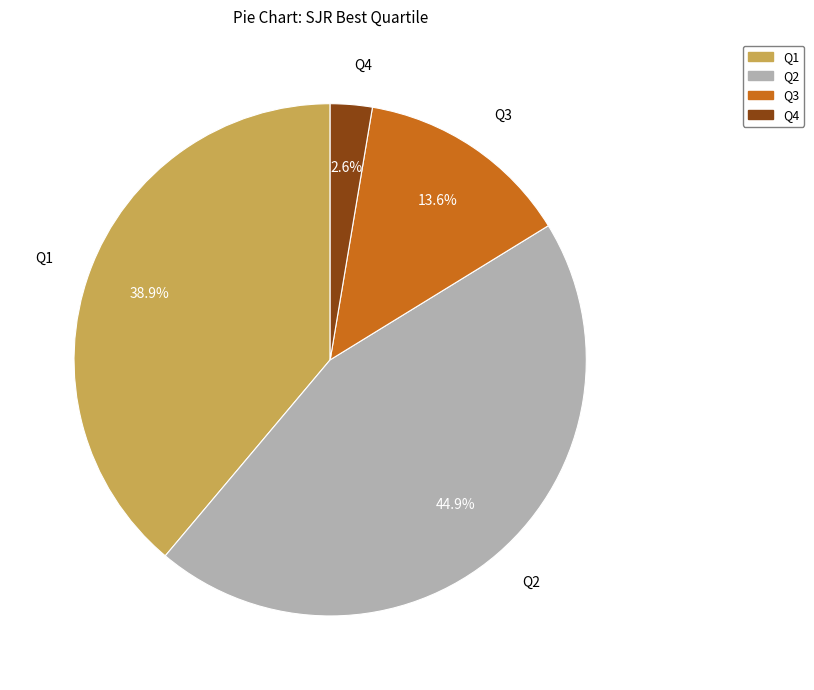

How many slices are in this pie chart?

4